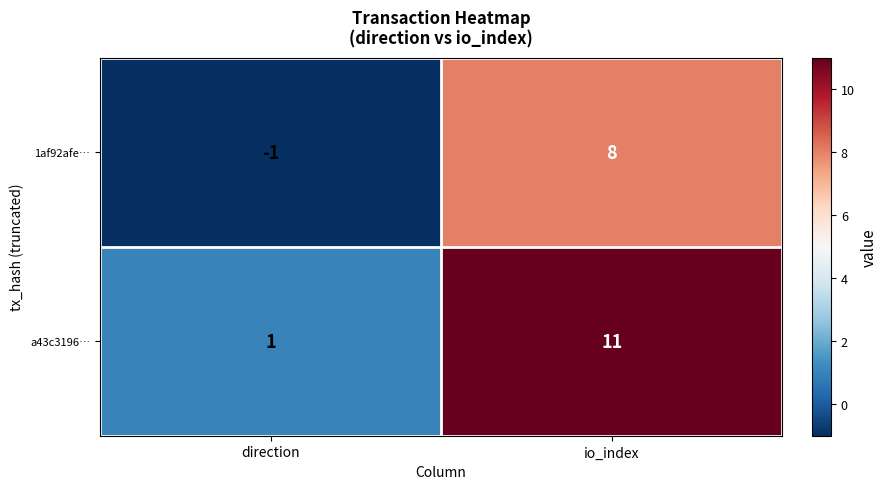

Rank the series by their average value, from highest to lowest.

a43c3196…, 1af92afe…